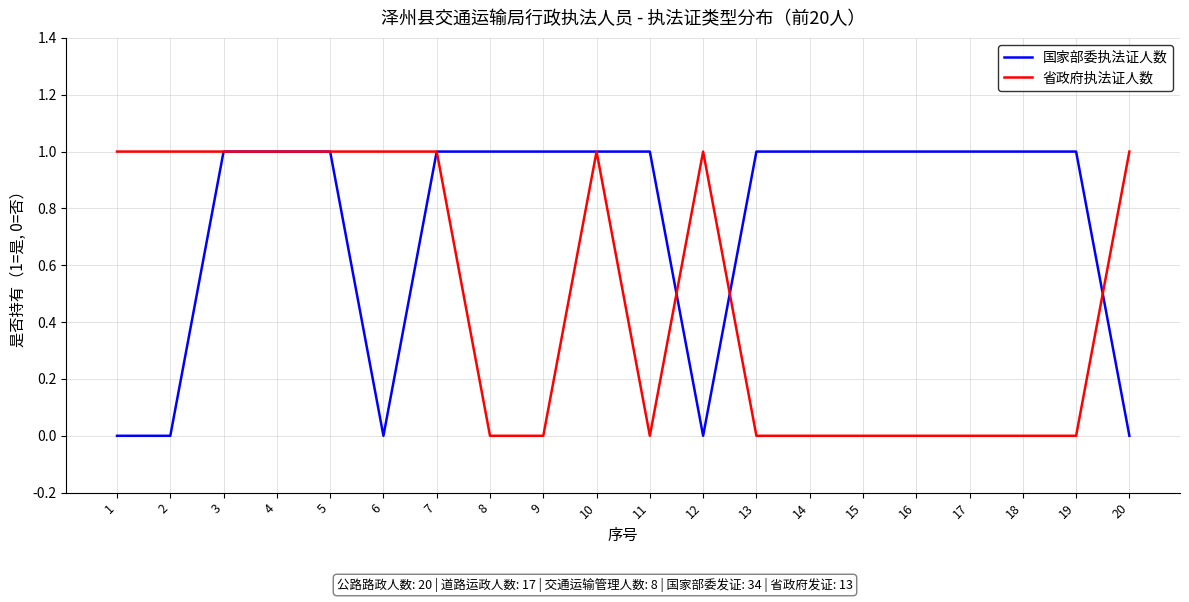

What is the average value of the 国家部委执法证人数 series?

1